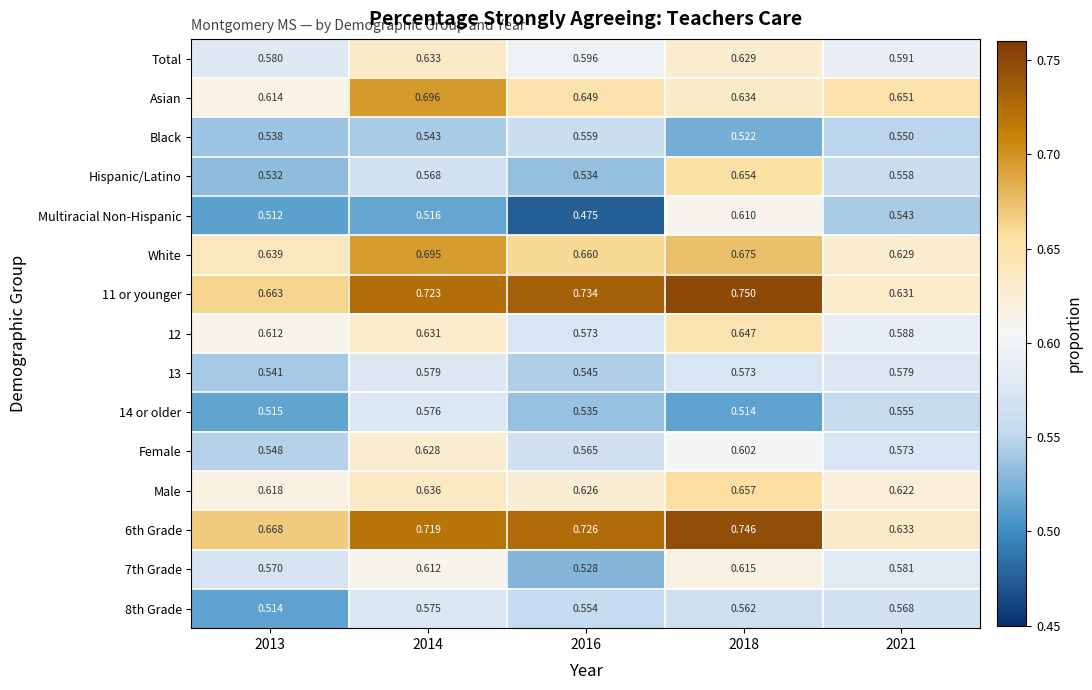

Is the value of 13 at 2021 greater than the value of Total at 2021?

No